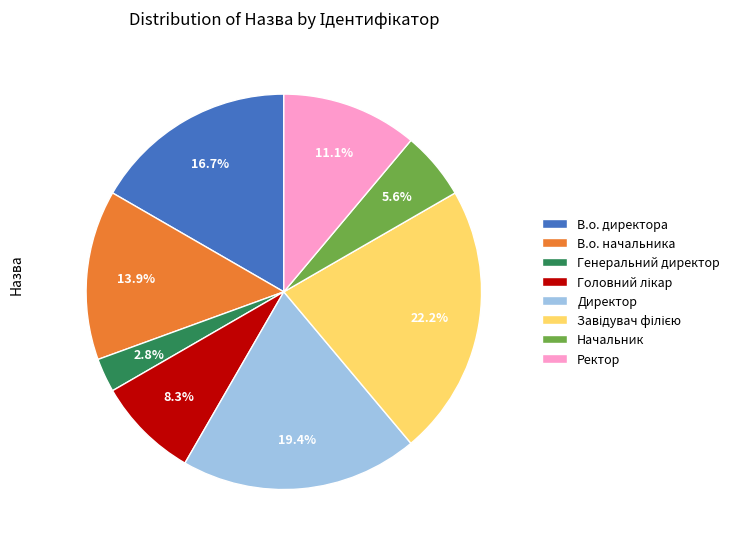

What portion of the pie excludes Начальник?

94.4%